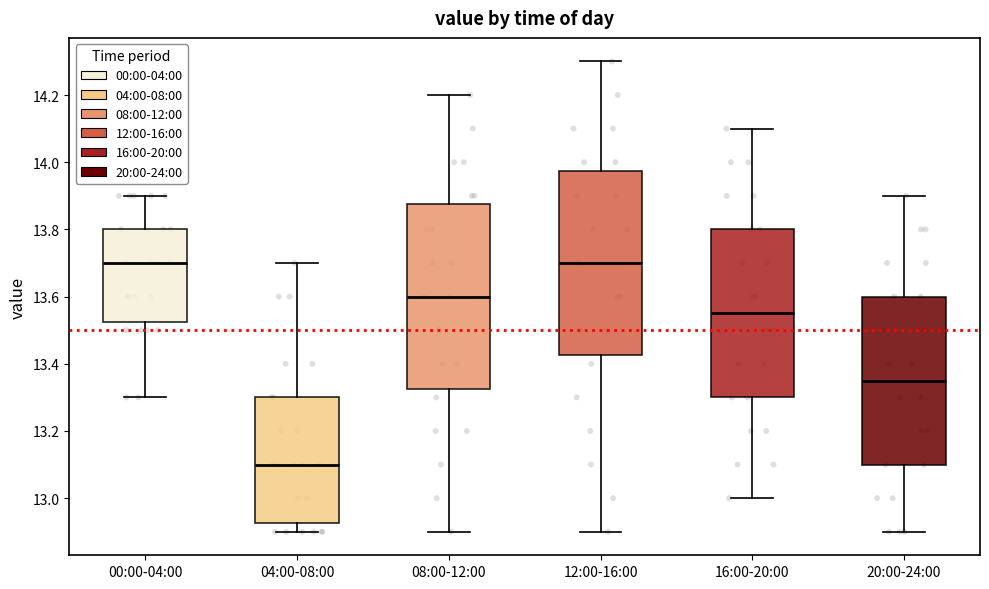

Where does the upper whisker of the box for 00:00-04:00 end on the y-axis? The values are not printed on the chart, so give them approximately, as read against the axis.

13.90